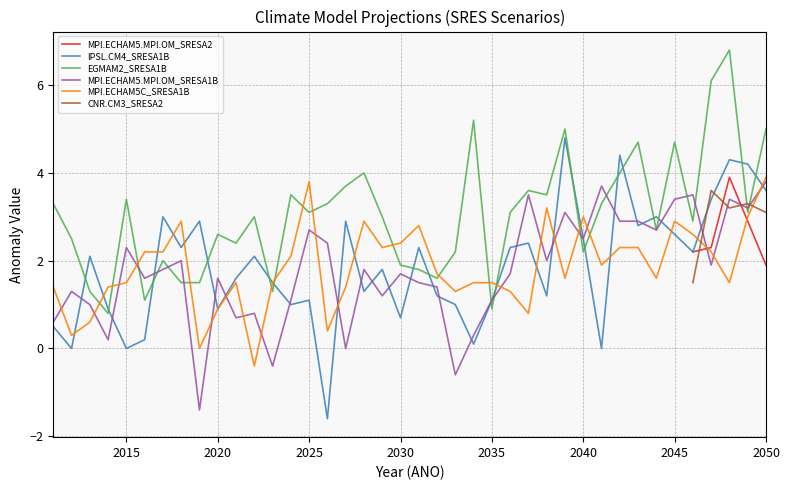

True or false: MPI.ECHAM5.MPI.OM_SRESA1B and MPI.ECHAM5C_SRESA1B intersect in this chart.

True